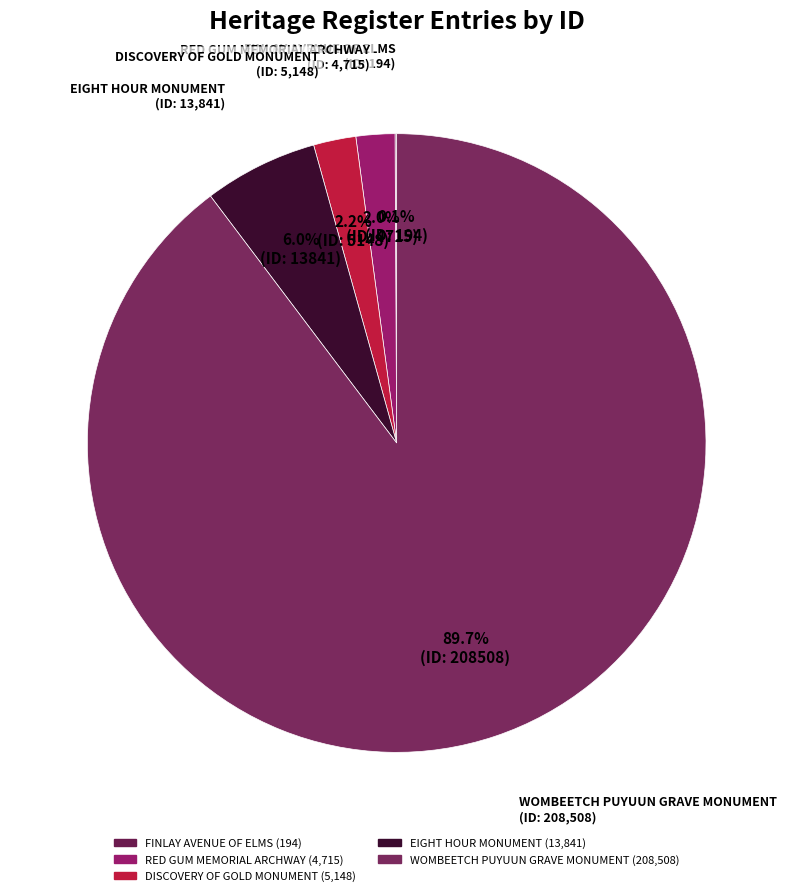

What percentage is NOT represented by WOMBEETCH PUYUUN GRAVE MONUMENT?

10.3%